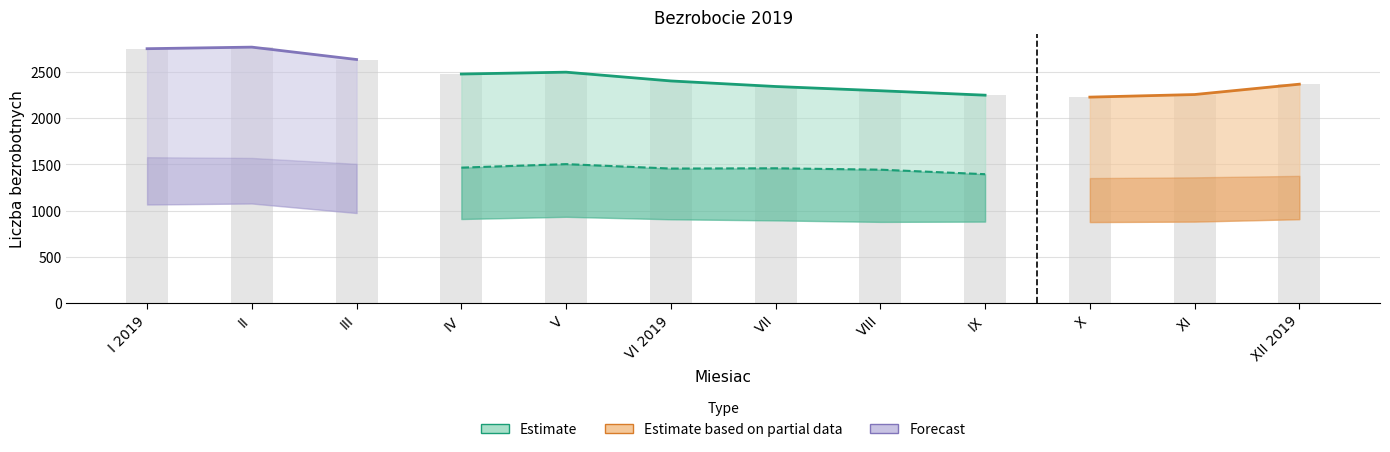

What is the label of the 10th bar from the right?

III